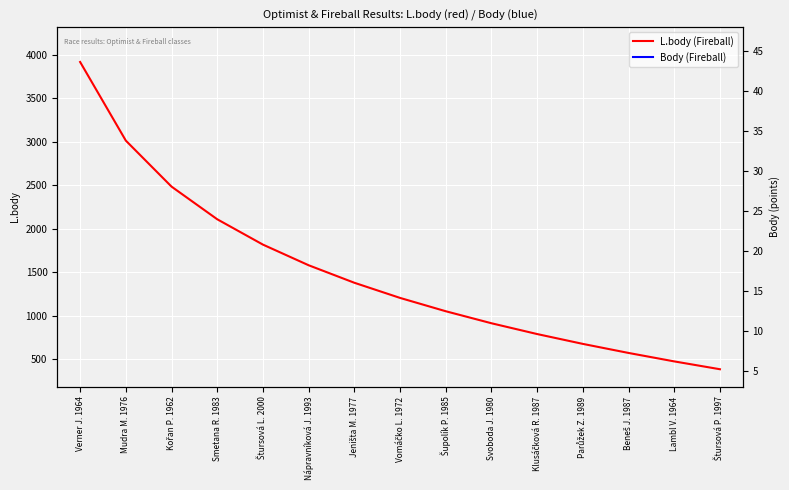

What is the label of the 3rd point from the left?

Kořan P. 1962